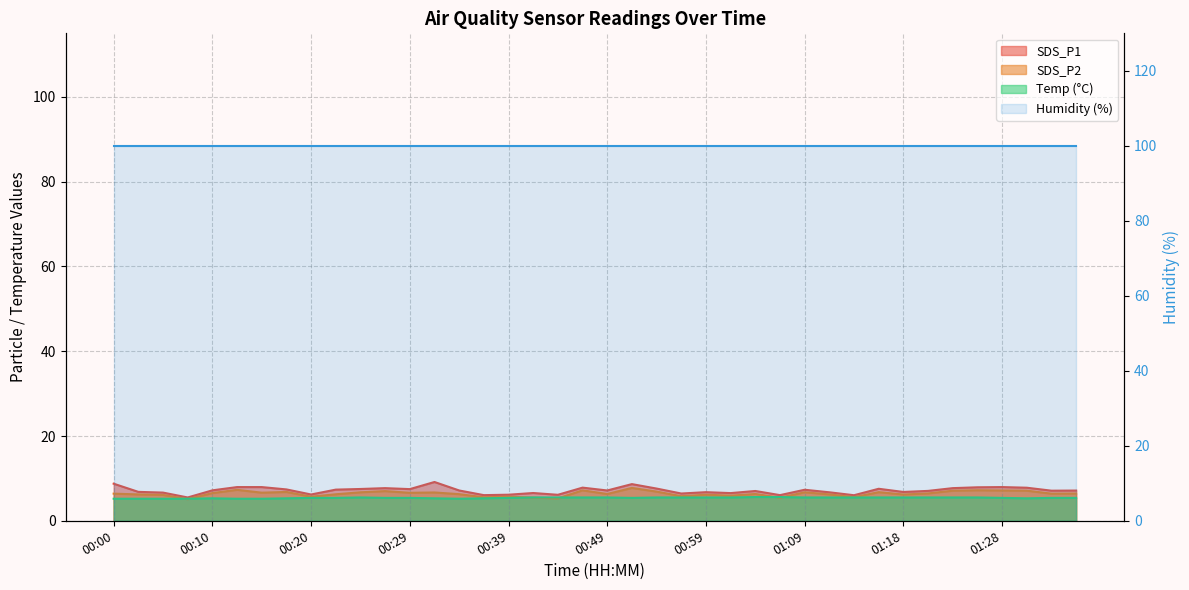

At which category does SDS_P1 reach its first local valley?

00:07